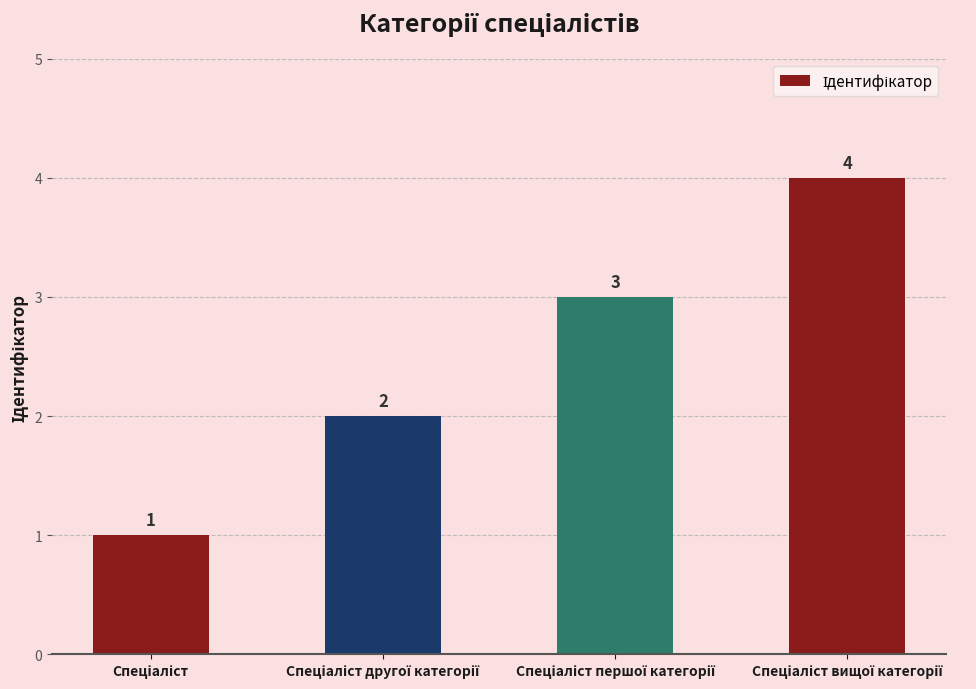

What is the maximum value shown in the chart?

4